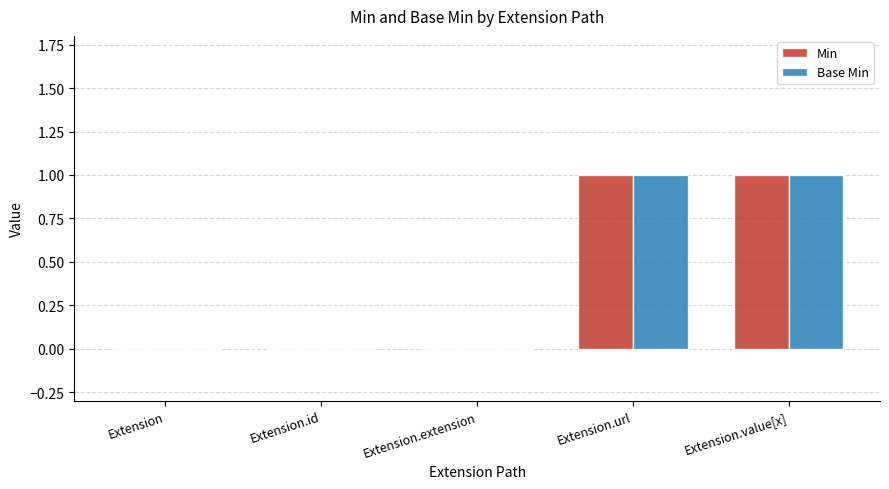

Count the number of categories in the chart.

5